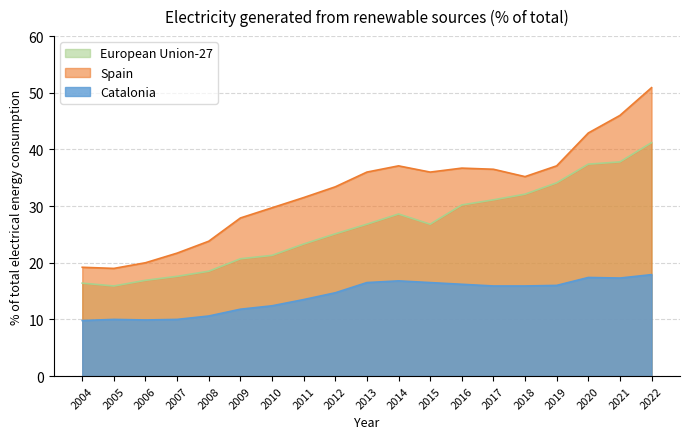

At which label is Catalonia closest to 13?

2011